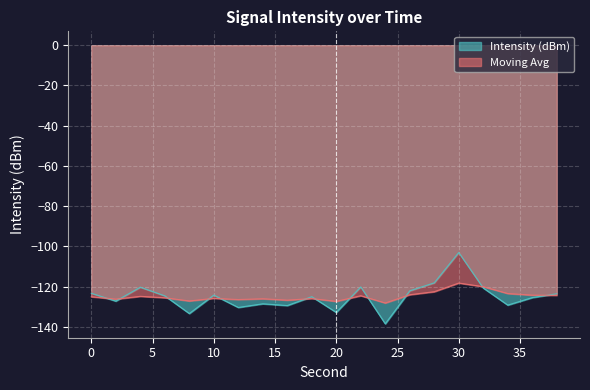

Count the number of categories in the chart.

20